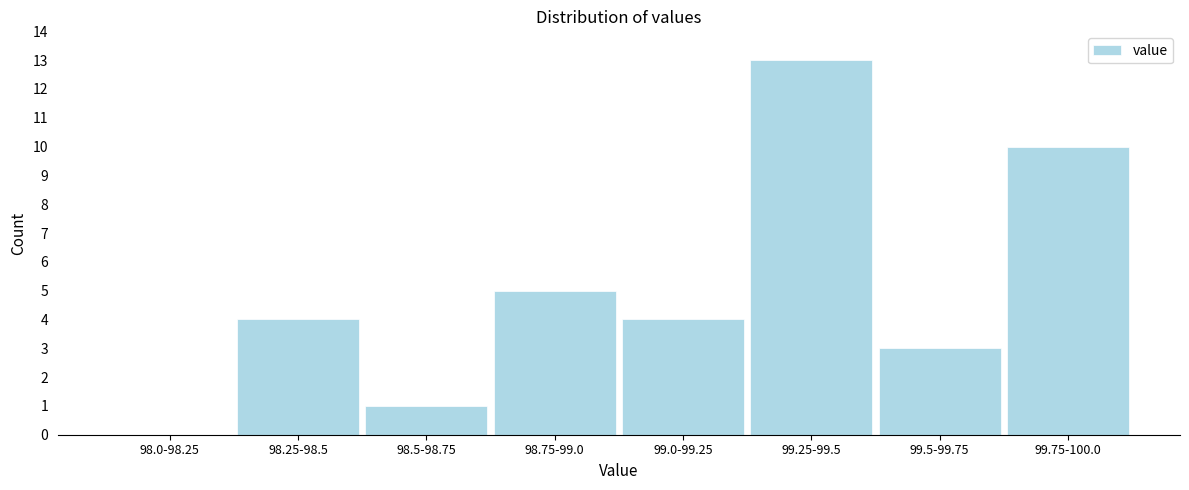

Reading left to right, what are all the values shown in this chart?

98.0-98.25=0	98.25-98.5=4	98.5-98.75=1	98.75-99.0=5	99.0-99.25=4	99.25-99.5=13	99.5-99.75=3	99.75-100.0=10